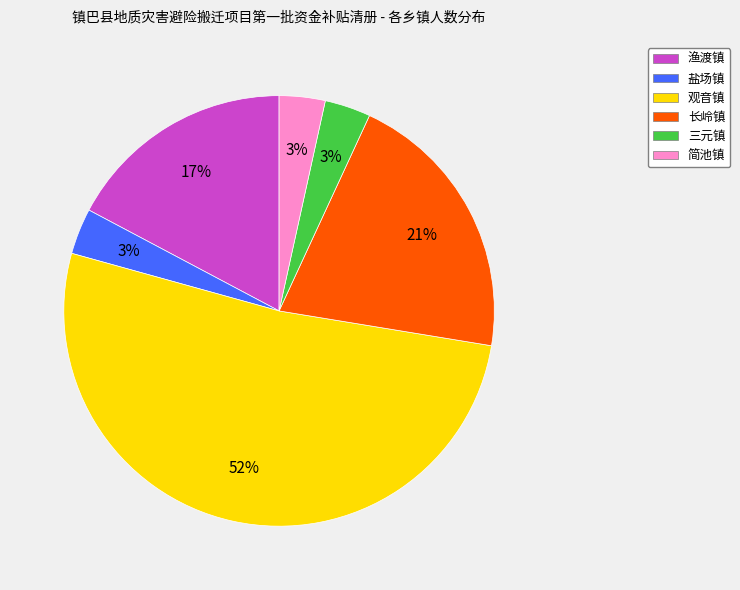

Count the number of slices in the pie.

6